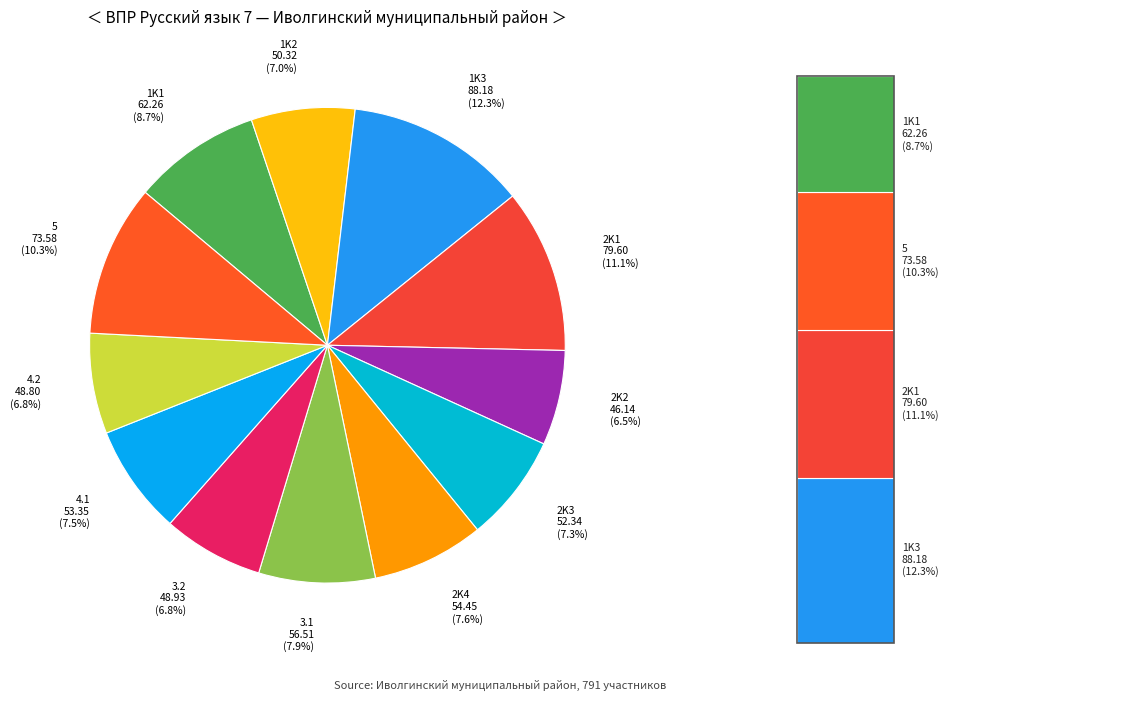

Which slice is the largest?

1K3